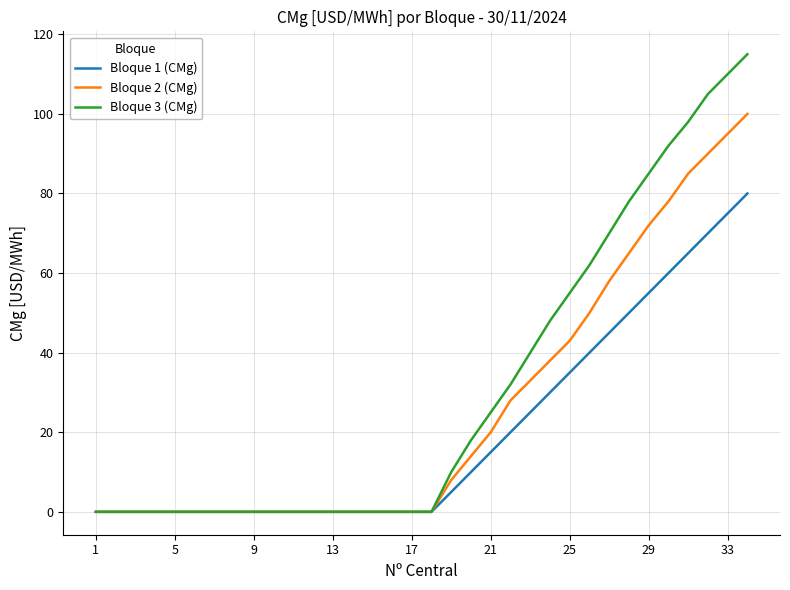

What is the average value of the Bloque 2 (CMg) series?

26